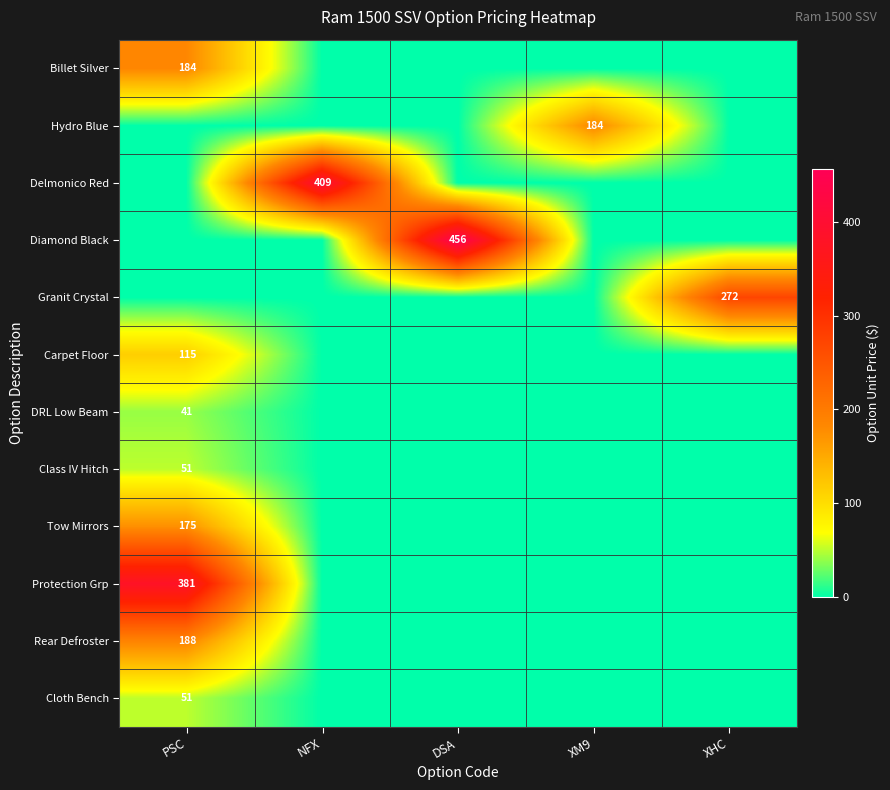

The value of DRL Low Beam at PSC is 23. True or false?

False